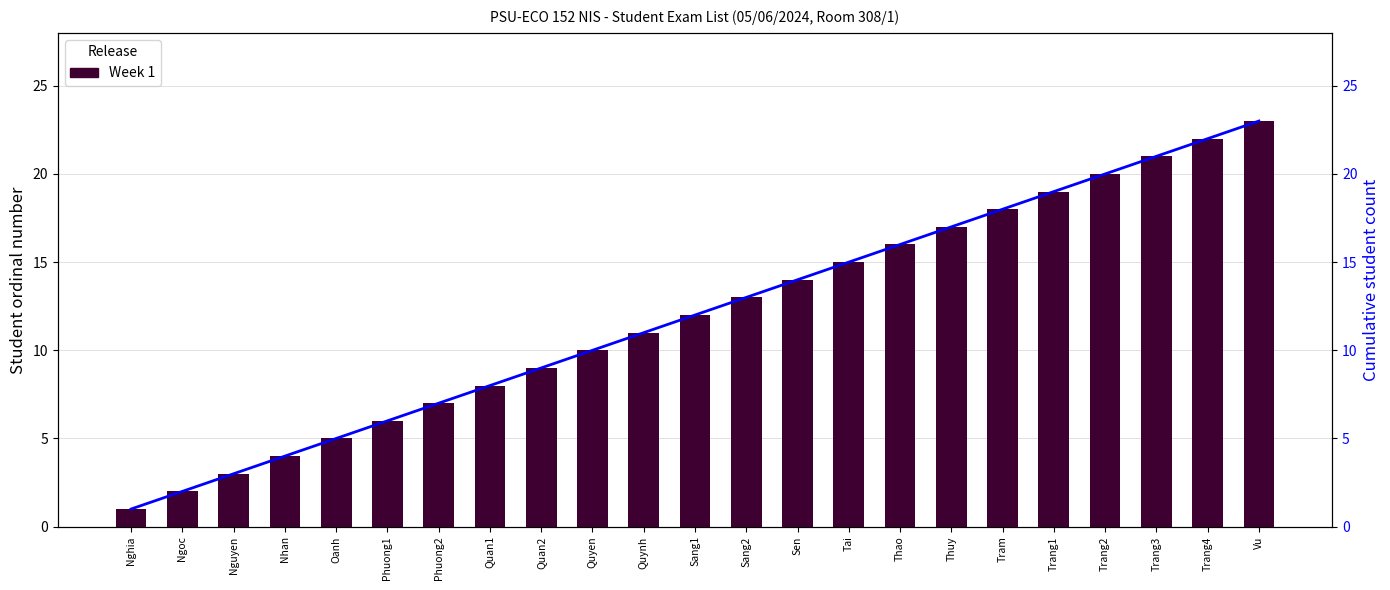

The value of Enrolled Students at Trang1 is 19. True or false?

True